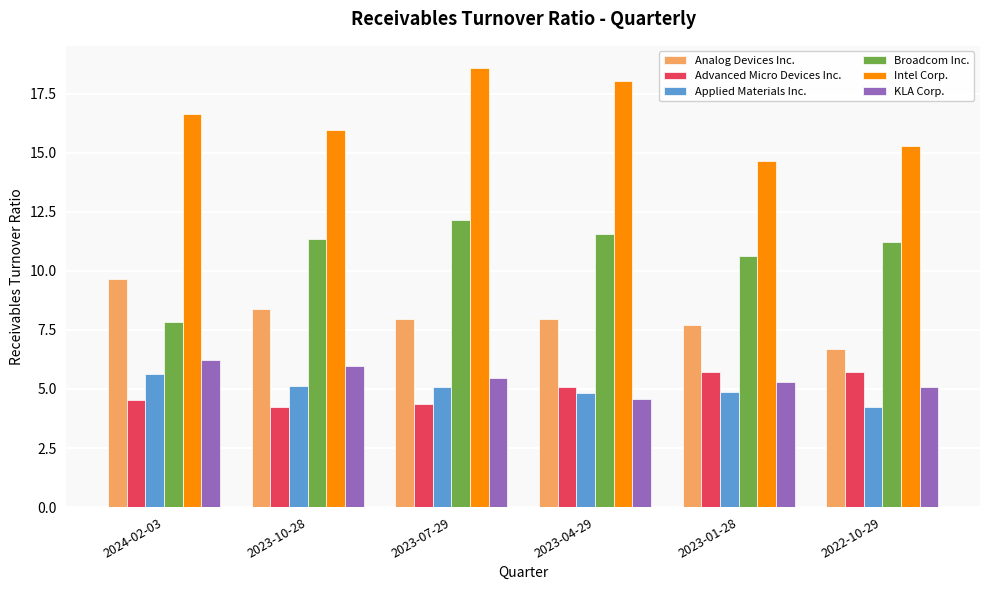

What is the difference between the second highest and minimum values in the Analog Devices Inc. series?

1.7